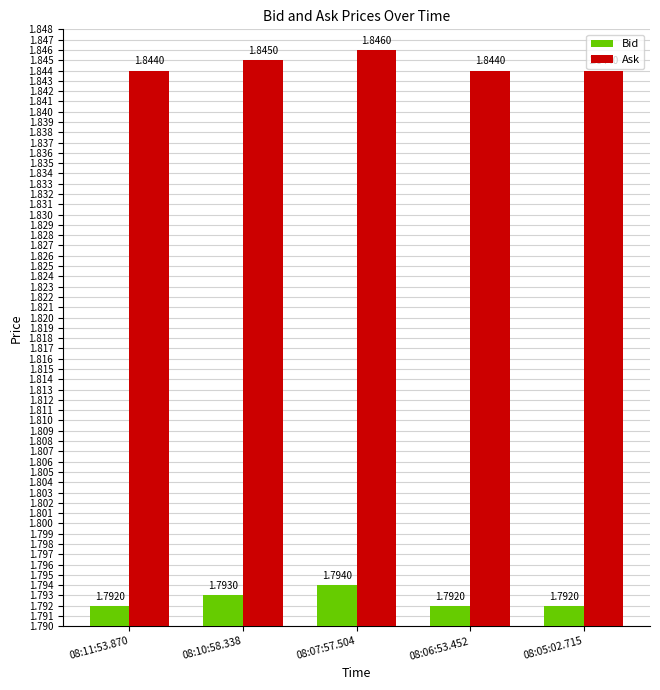

Rank the series by their maximum value, from highest to lowest.

Ask, Bid